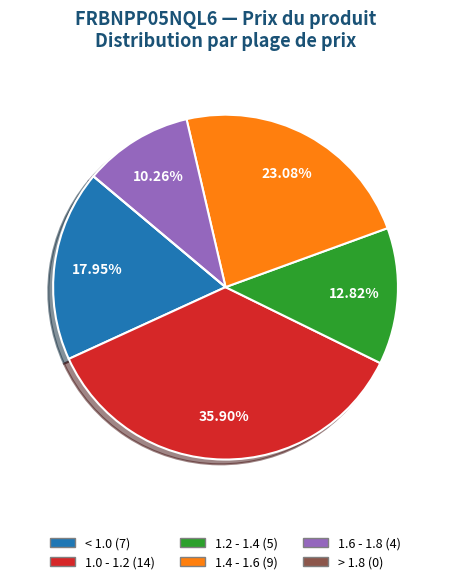

To the nearest percent, what is the average slice percentage?

17%